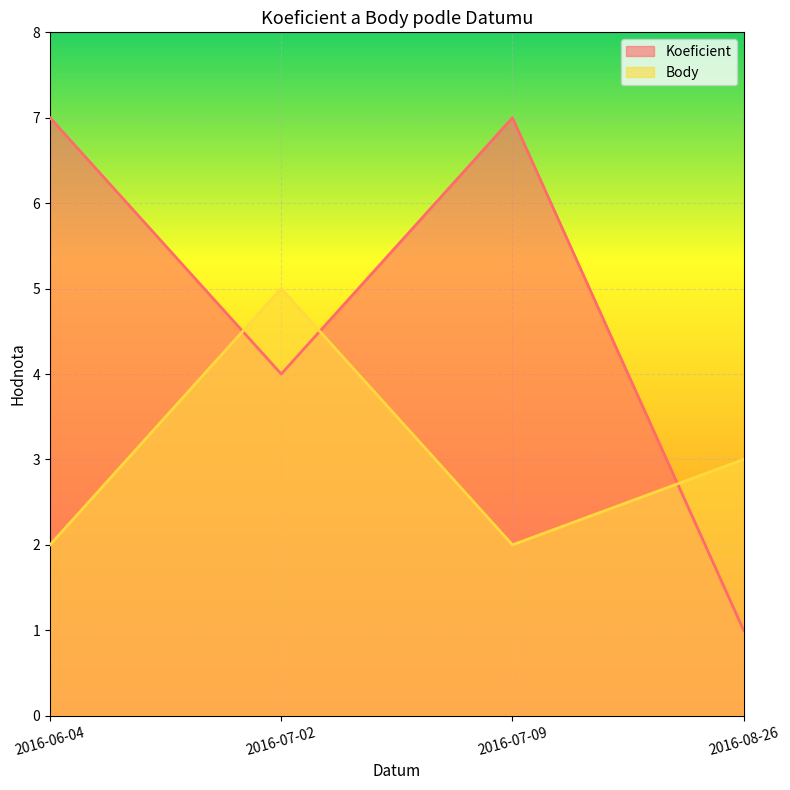

Rank the series by their maximum value, from lowest to highest.

Body, Koeficient